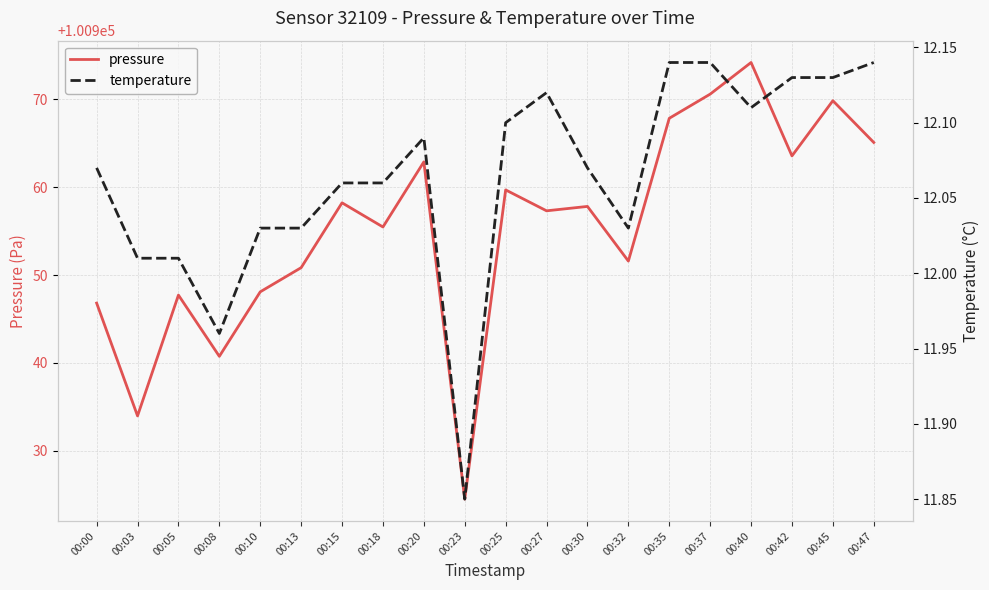

In pressure, how many points are higher than both neighbors (excluding endpoints)?

7